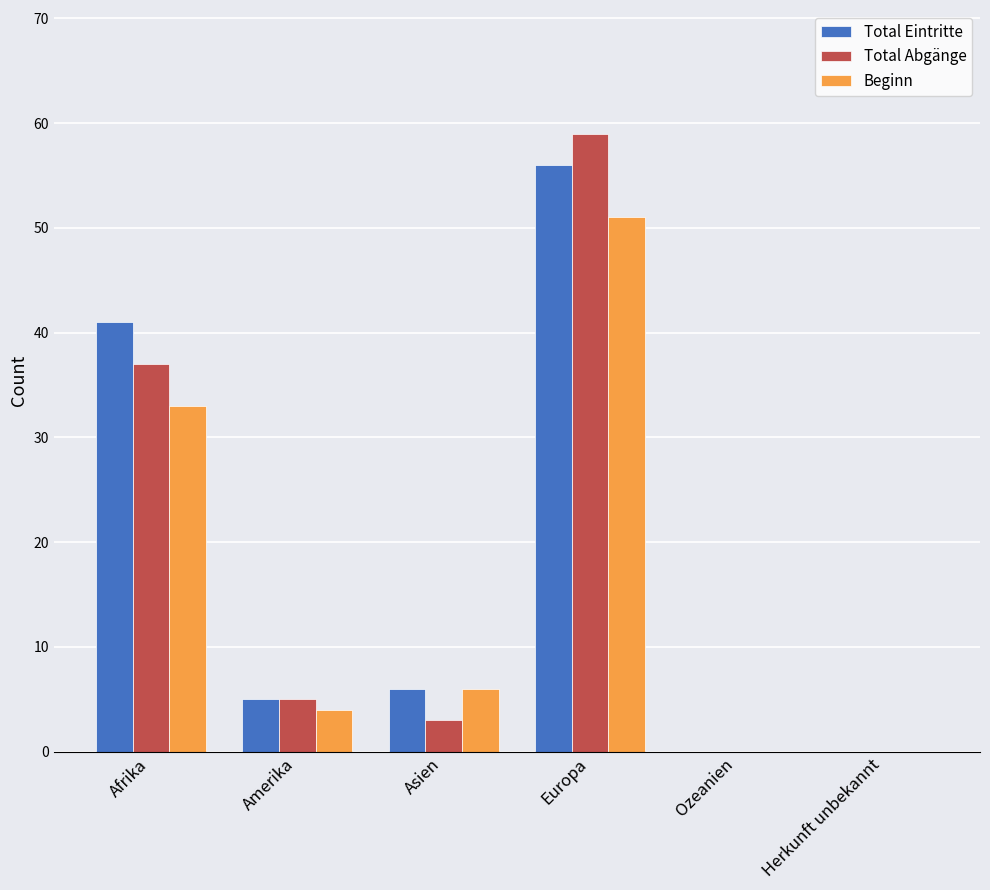

Reading right to left, transcribe all the data shown in this chart.

Total Eintritte: 0	0	56	6	5	41
Total Abgänge: 0	0	59	3	5	37
Beginn: 0	0	51	6	4	33